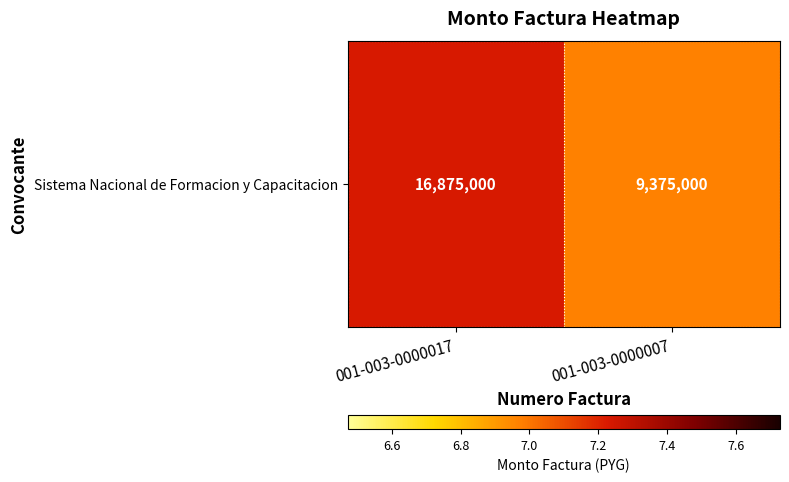

How many distinct data groups are displayed?

1